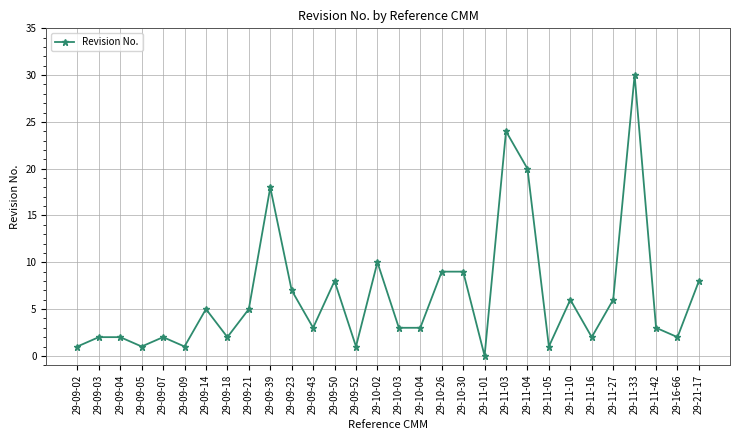

What is the sum of the values at 29-09-39 and 29-16-66?

20